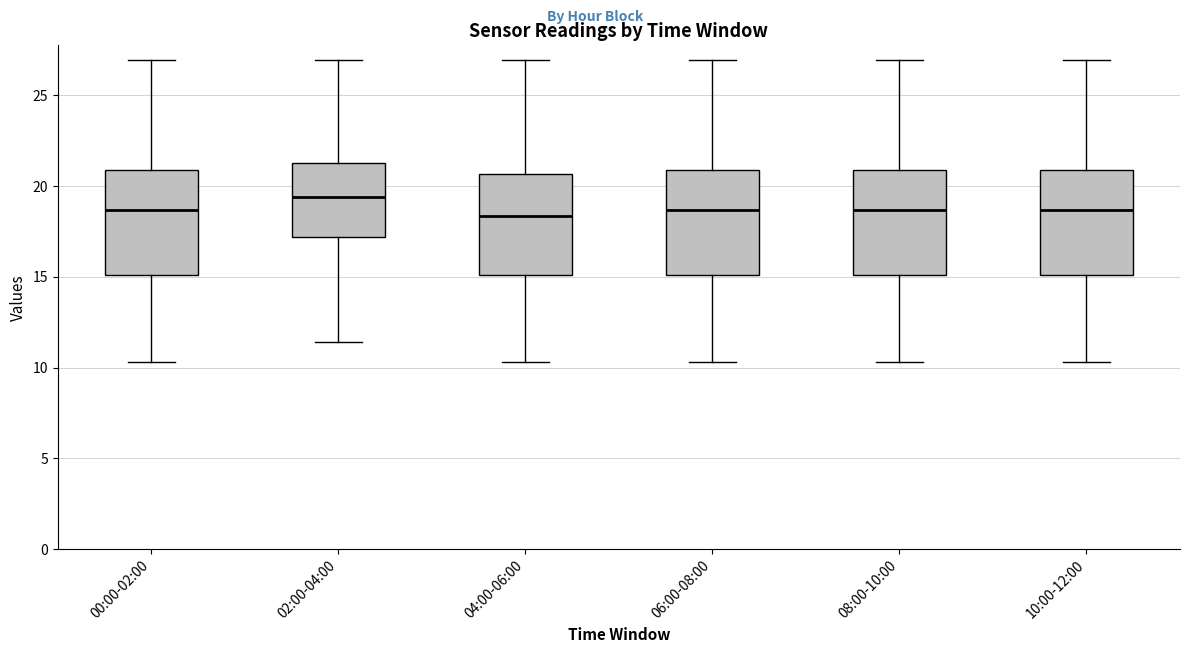

Where is the upper edge of the box for 06:00-08:00 on the y-axis? The values are not printed on the chart, so give them approximately, as read against the axis.

21.0